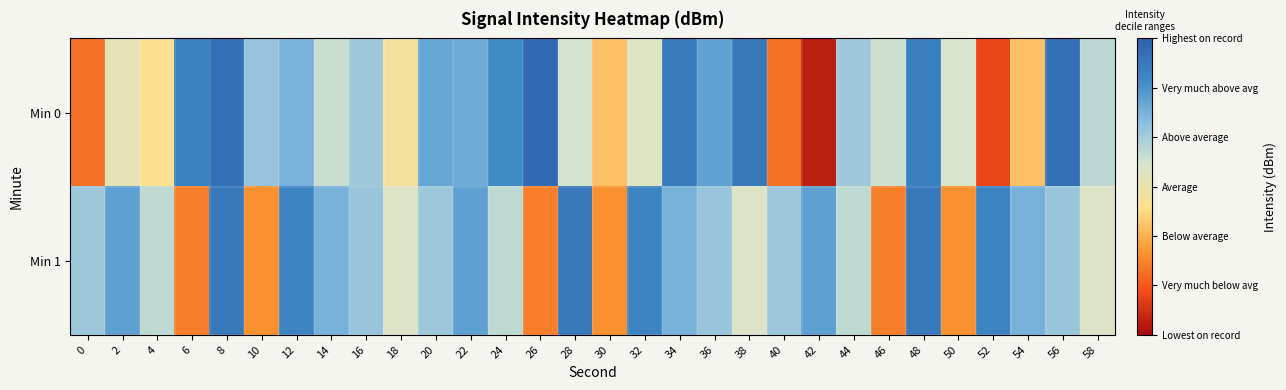

Rank the series by their maximum value, from lowest to highest.

Min 1, Min 0